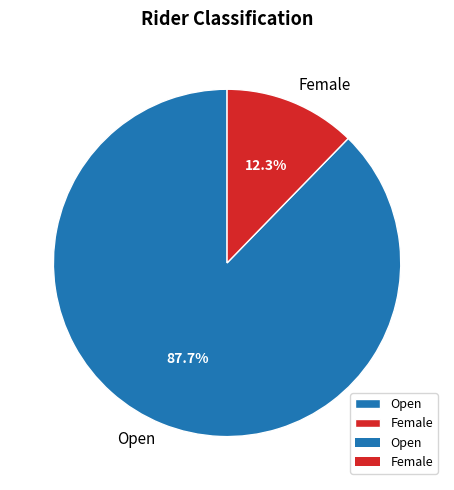

Do Female and Open together represent more than half of the pie?

Yes